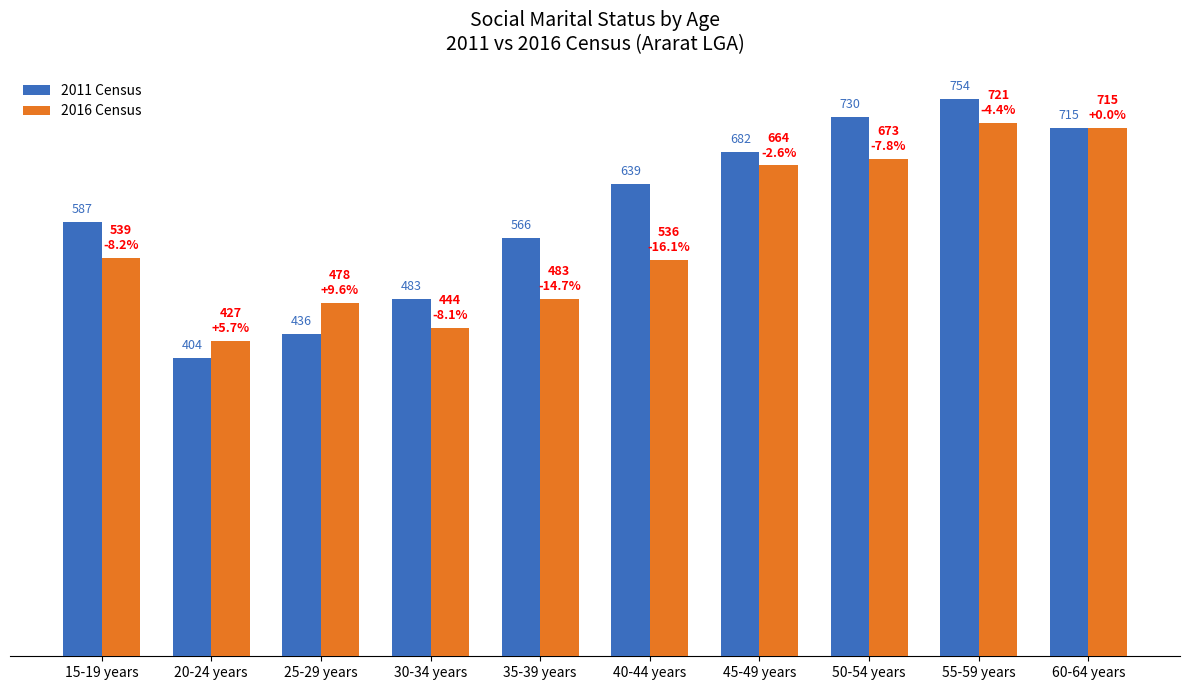

Which label corresponds to the smallest value in the chart?

20-24 years